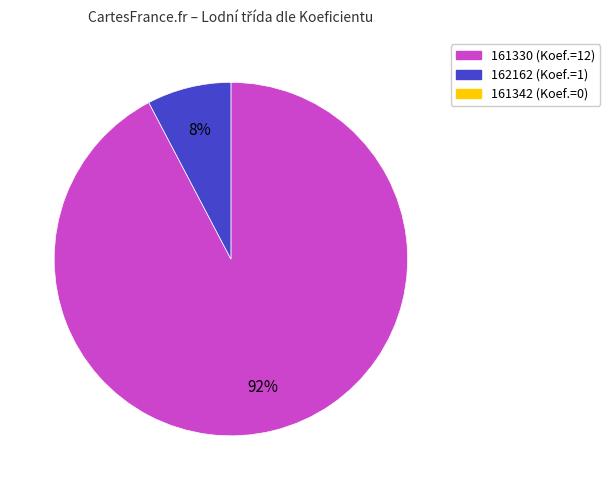

To the nearest percent, what is the average slice percentage?

50%